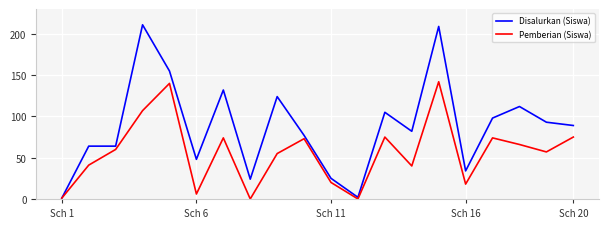

What is the maximum value for Disalurkan (Siswa)?

211